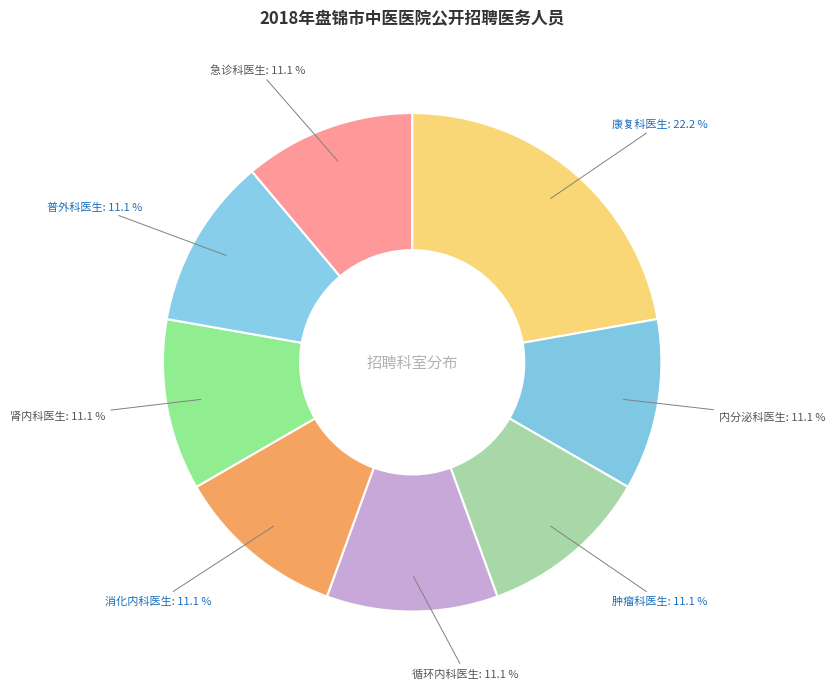

What is the largest slice in the pie chart?

康复科医生